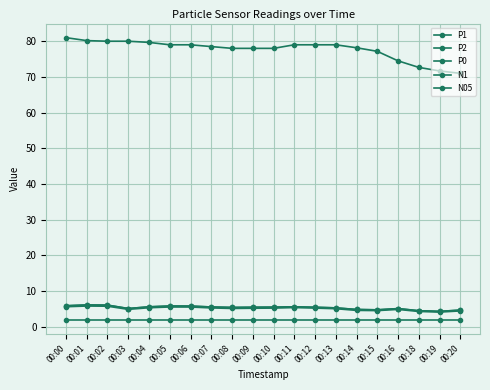

In P2, how many points are higher than both neighbors (excluding endpoints)?

4